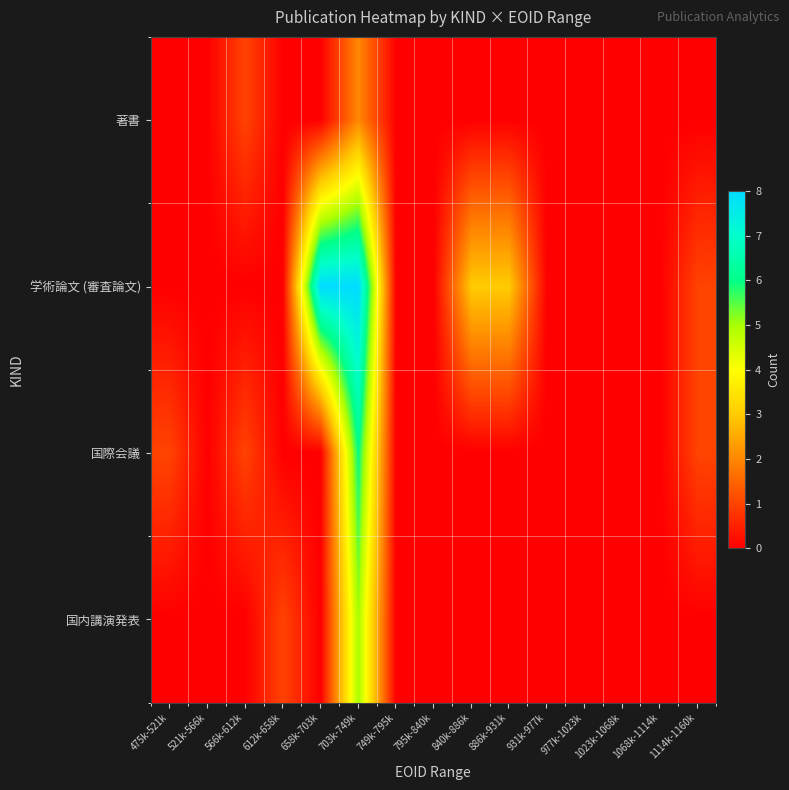

Reading left to right, extract all data points from this chart.

著書: 475k-521k=0	521k-566k=0	566k-612k=1	612k-658k=0	658k-703k=0	703k-749k=2	749k-795k=0	795k-840k=0	840k-886k=0	886k-931k=0	931k-977k=0	977k-1023k=0	1023k-1068k=0	1068k-1114k=0	1114k-1160k=0
学術論文 (審査論文): 475k-521k=0	521k-566k=0	566k-612k=0	612k-658k=0	658k-703k=8	703k-749k=8	749k-795k=0	795k-840k=0	840k-886k=3	886k-931k=3	931k-977k=0	977k-1023k=0	1023k-1068k=0	1068k-1114k=0	1114k-1160k=1
国際会議: 475k-521k=1	521k-566k=0	566k-612k=1	612k-658k=0	658k-703k=0	703k-749k=6	749k-795k=0	795k-840k=0	840k-886k=0	886k-931k=0	931k-977k=0	977k-1023k=0	1023k-1068k=0	1068k-1114k=0	1114k-1160k=1
国内講演発表: 475k-521k=0	521k-566k=0	566k-612k=0	612k-658k=1	658k-703k=0	703k-749k=5	749k-795k=0	795k-840k=0	840k-886k=0	886k-931k=0	931k-977k=0	977k-1023k=0	1023k-1068k=0	1068k-1114k=0	1114k-1160k=0